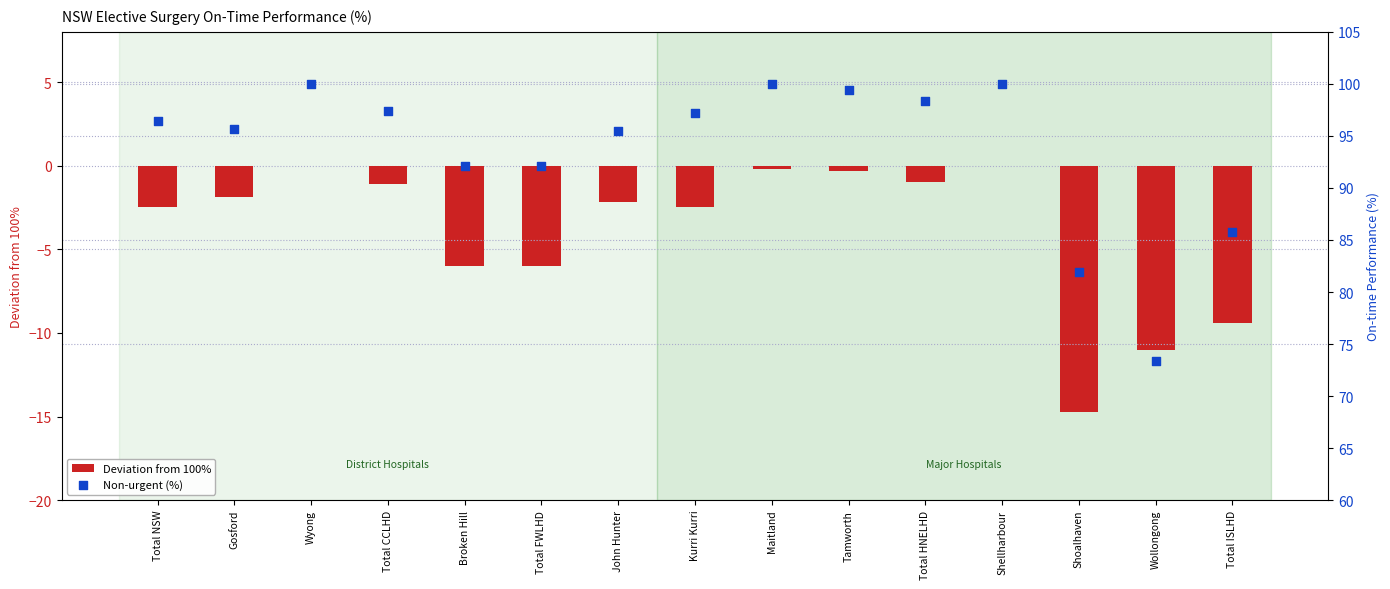

Is the value of Non-urgent (%) at Tamworth greater than the value of Deviation from 100% at Total ISLHD?

Yes